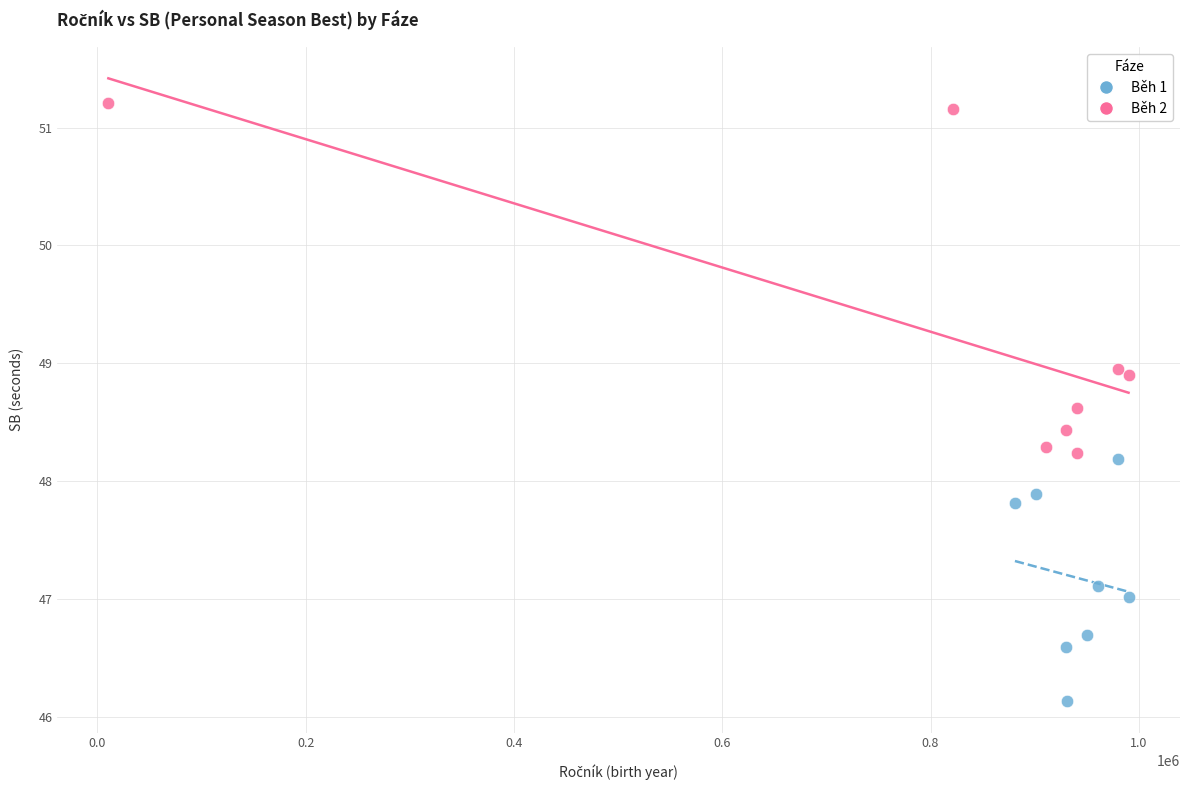

Which series contains the lowest Y value?

Běh 1